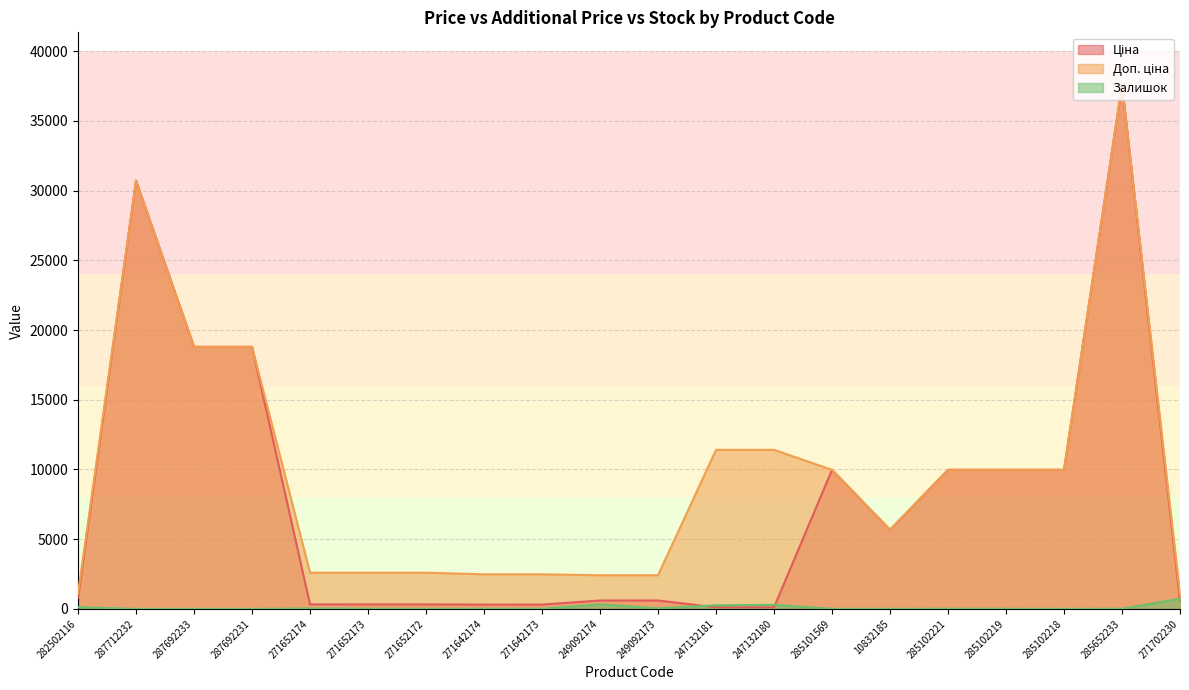

Is the value of Залишок at 282502116 greater than the value of Ціна at 287692233?

No